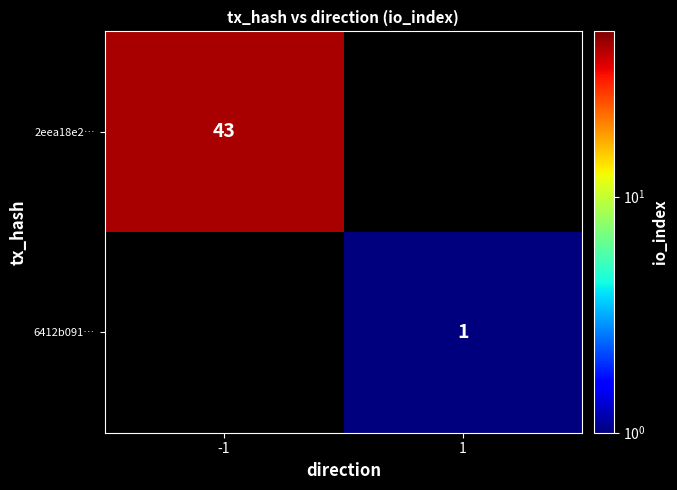

The value of 2eea18e2… at -1 is 43. True or false?

True